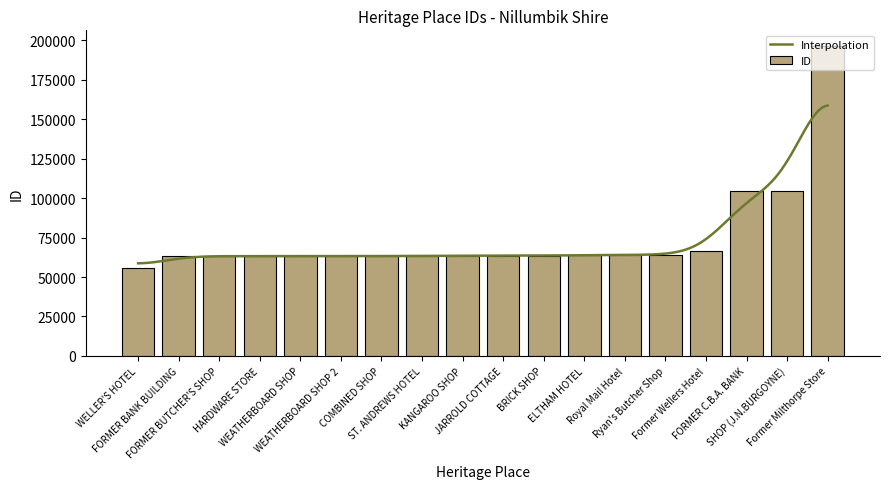

The value at WELLER'S HOTEL is 35898. True or false?

False